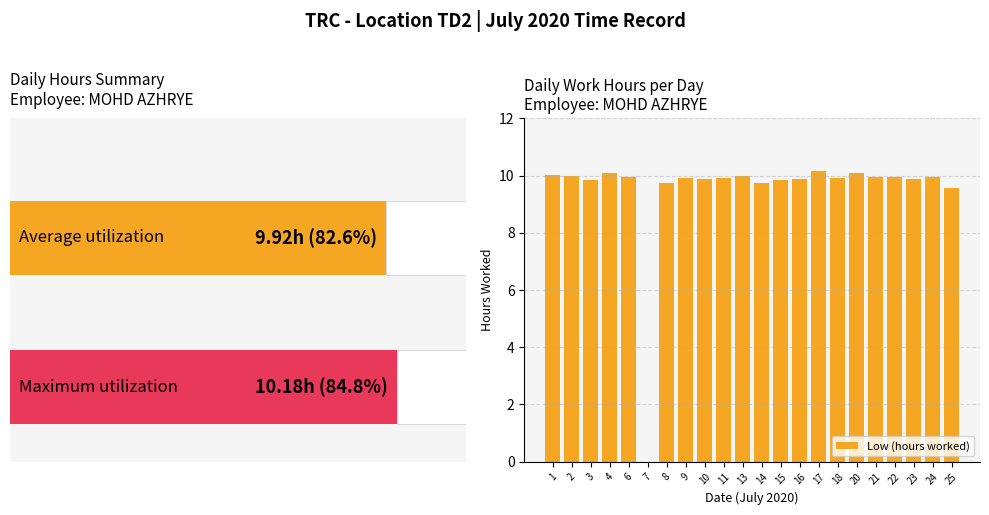

What is the value of the 8th bar from the left?

9.9